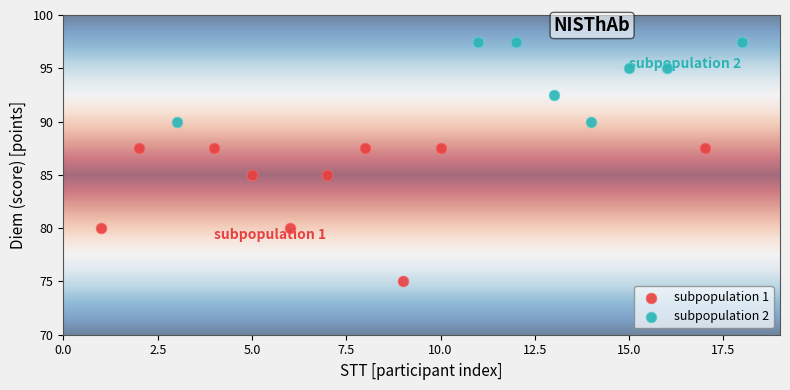

Which series contains the highest Y value?

subpopulation 2